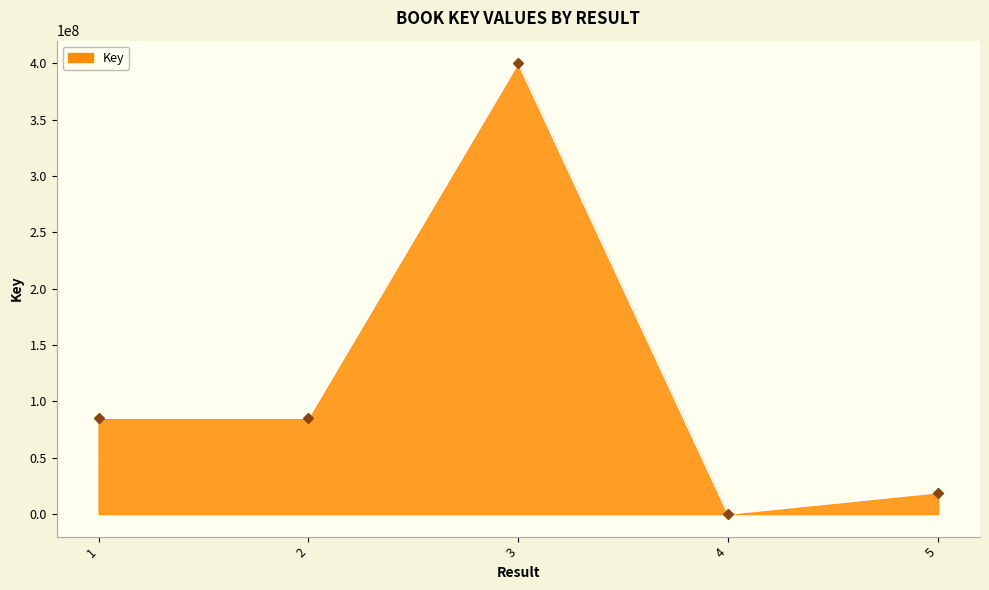

Is it true that the value at 5 is 19005967?

True